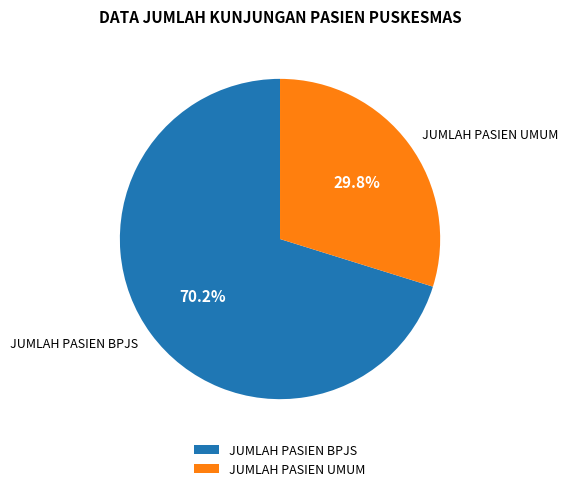

How many slices are in this pie chart?

2